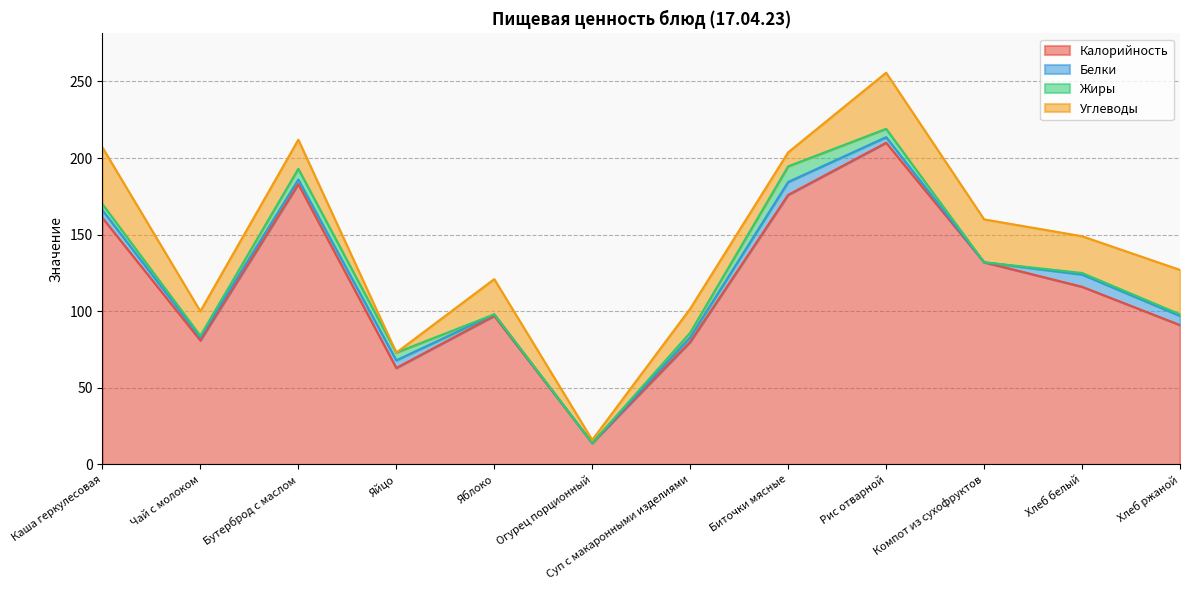

List the labels in order of Белки value, largest first.

Биточки мясные, Хлеб белый, Хлеб ржаной, Каша геркулесовая, Яйцо, Рис отварной, Бутерброд с маслом, Суп с макаронными изделиями, Чай с молоком, Яблоко, Огурец порционный, Компот из сухофруктов